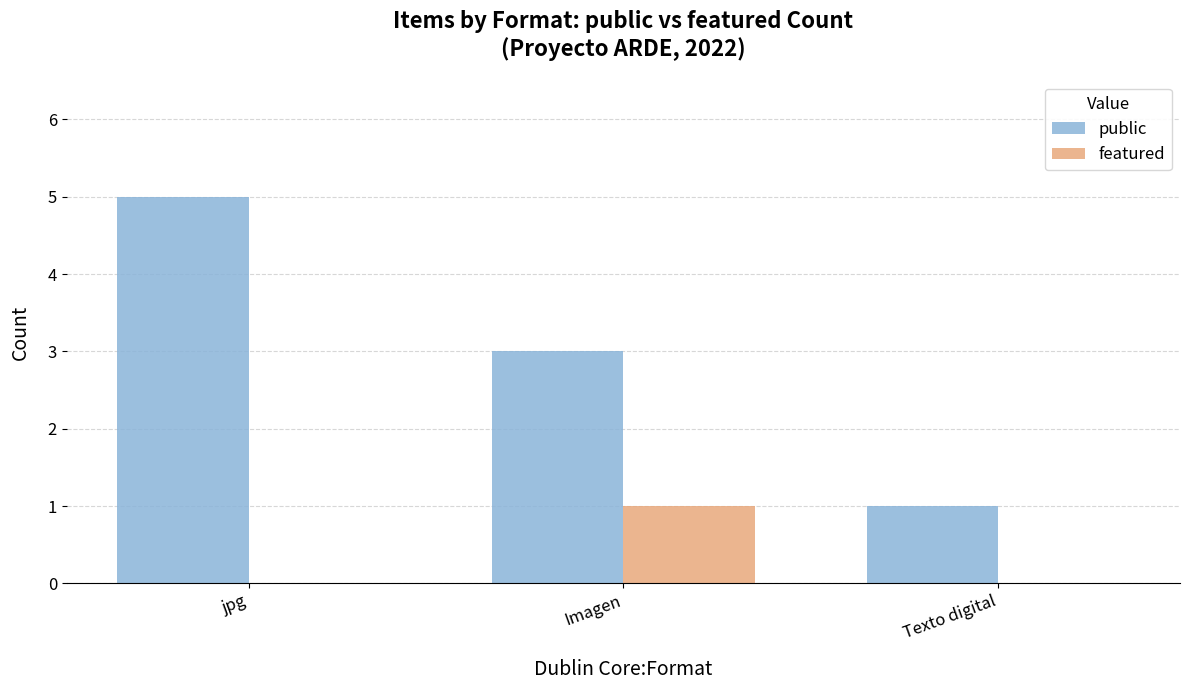

Reading right to left, list all the values displayed in this chart.

public: 1	3	5
featured: 0	1	0